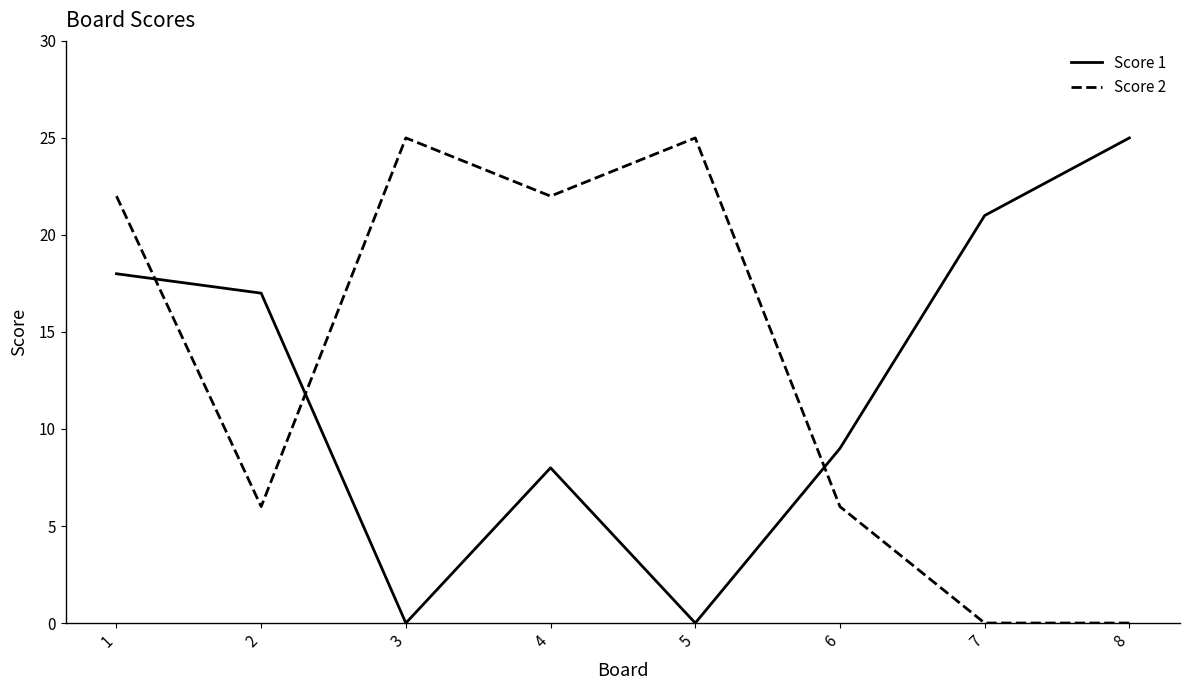

True or false: Score 1 has a value of 8 at 4.

True